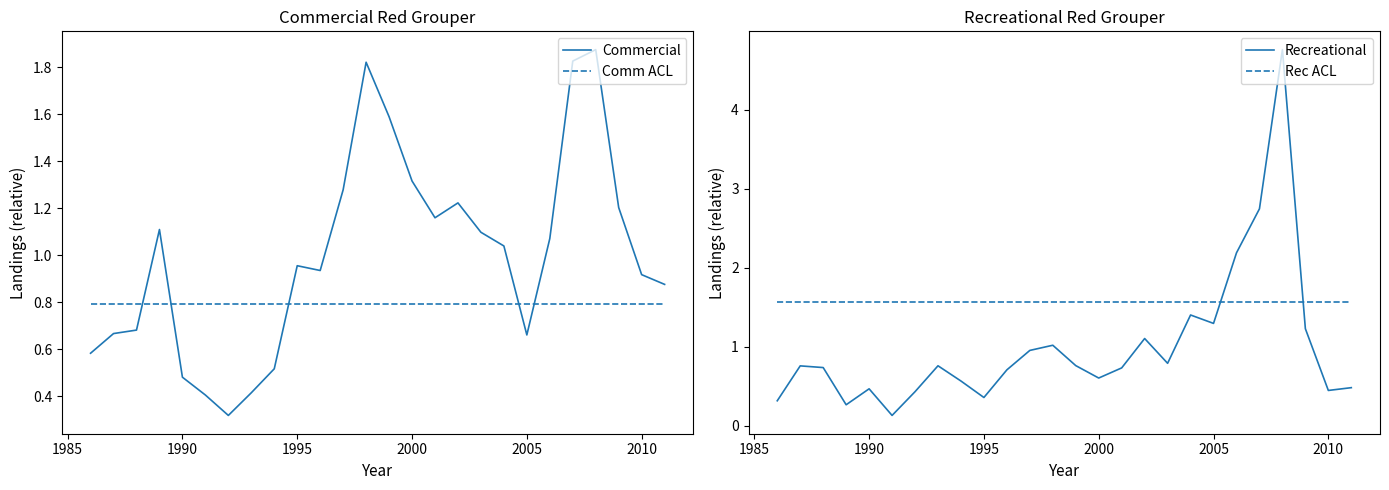

Which series ends up on top after the final intersection of Comm ACL and Commercial?

Commercial